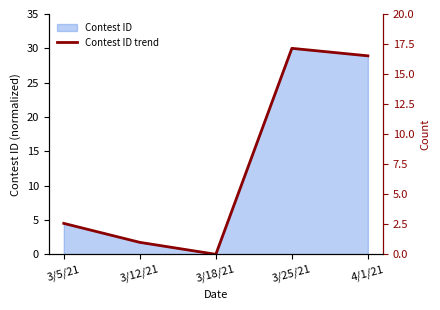

What position from the right is 3/12/21?

4